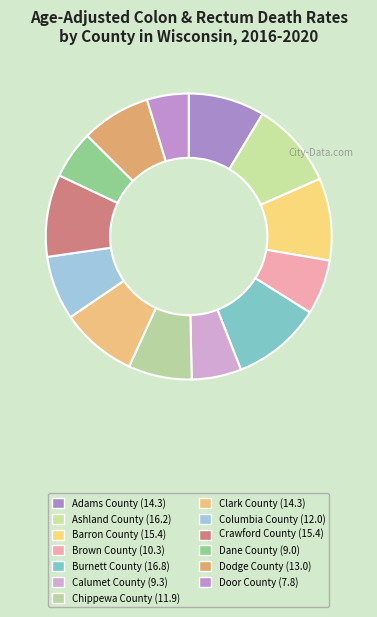

To the nearest percent, what is the difference between the largest and smallest slice percentages?

5%